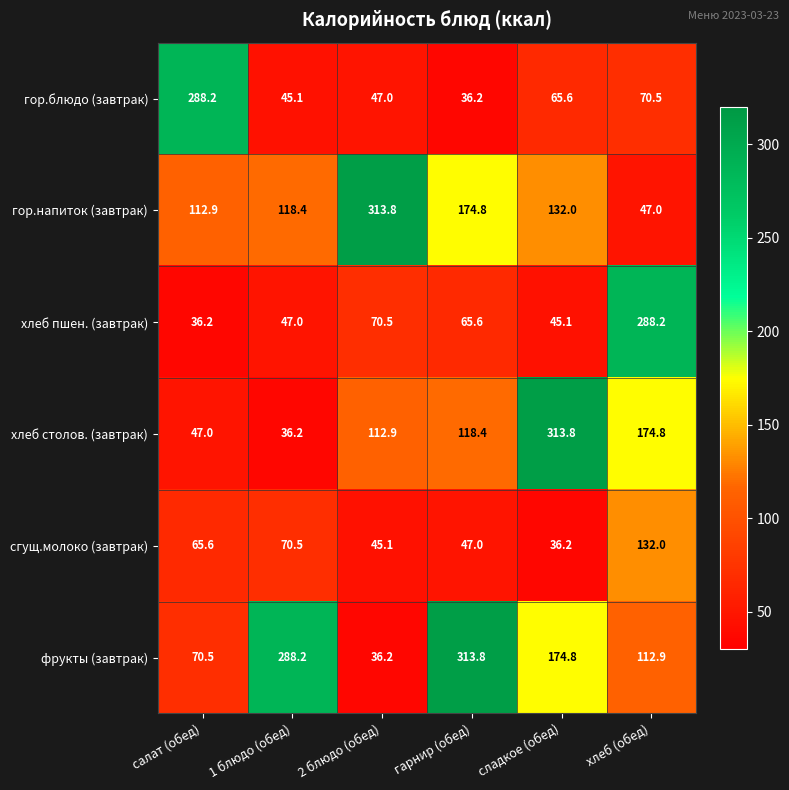

At which label does фрукты (завтрак) first exceed 174?

1 блюдо (обед)